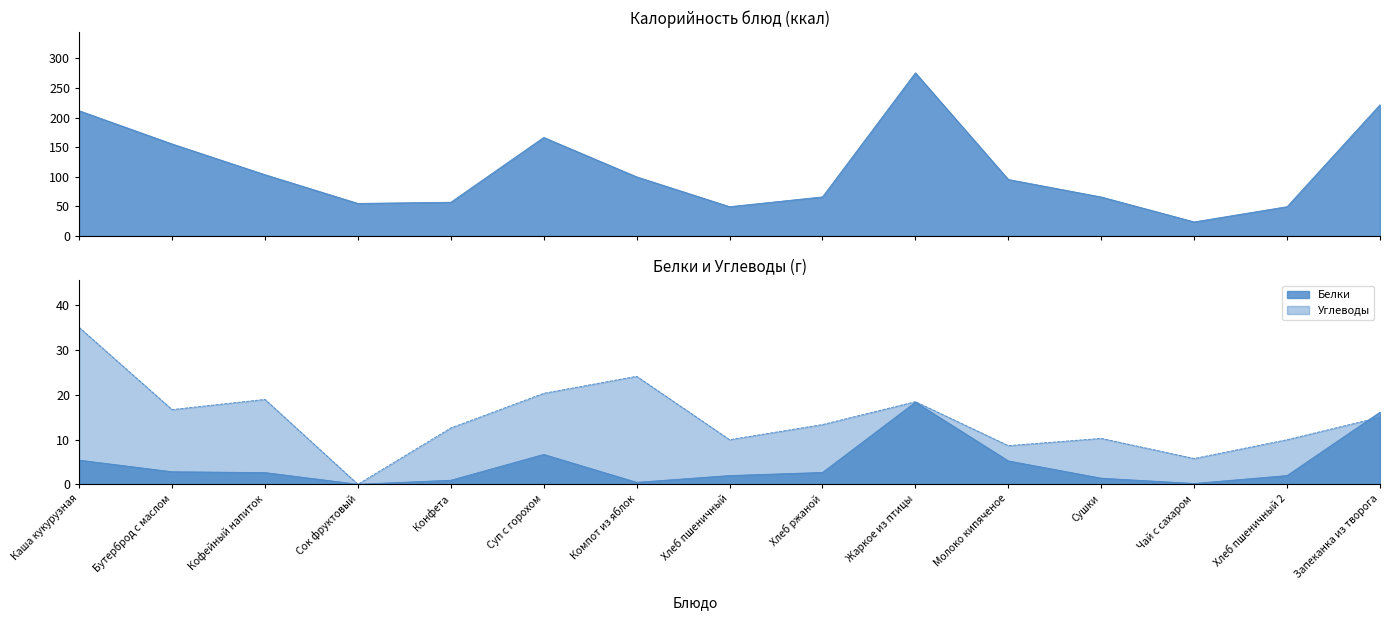

List the series in order of their peak value, highest first.

Калорийность, Углеводы, Белки